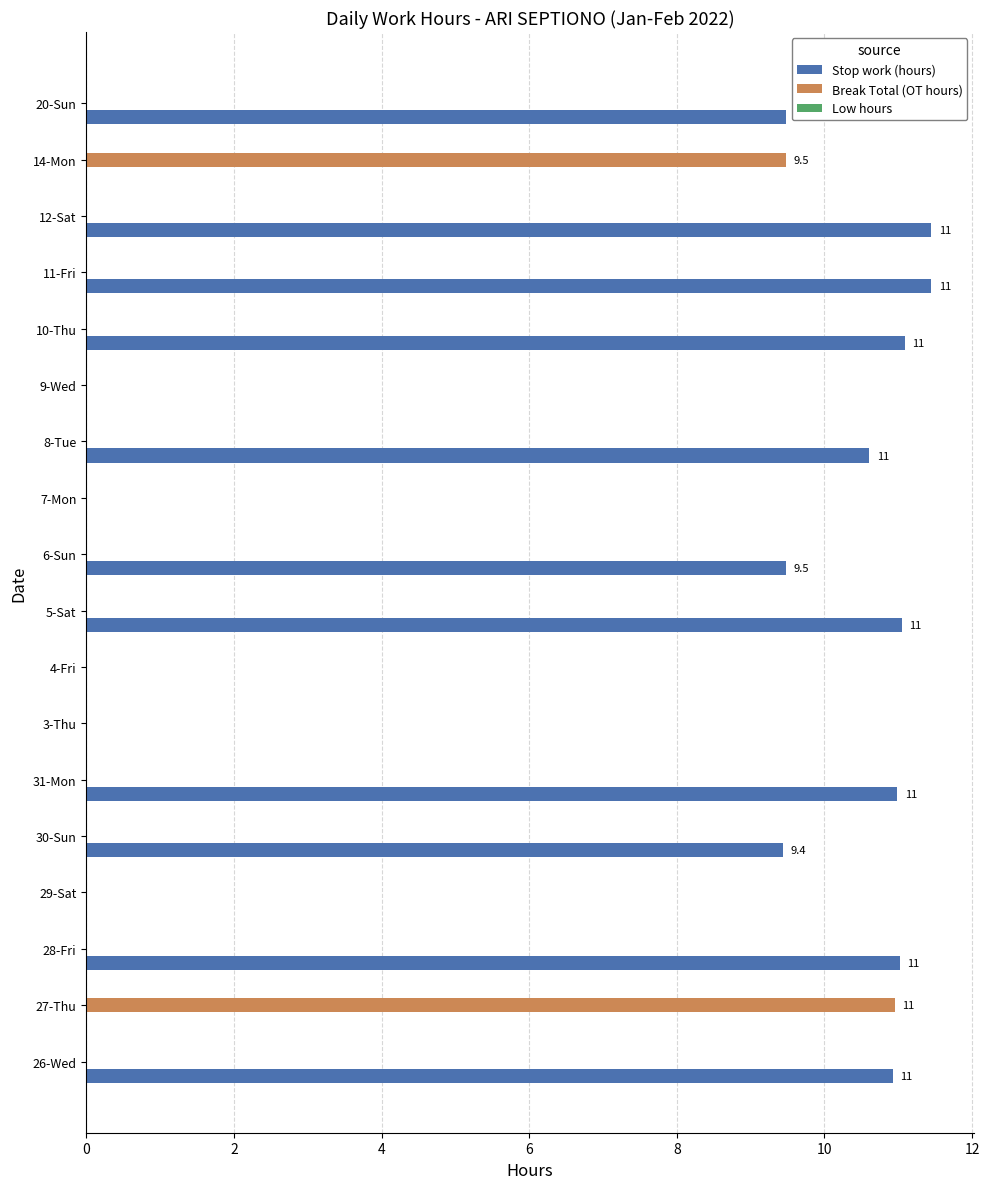

How many data points does each series have?

18